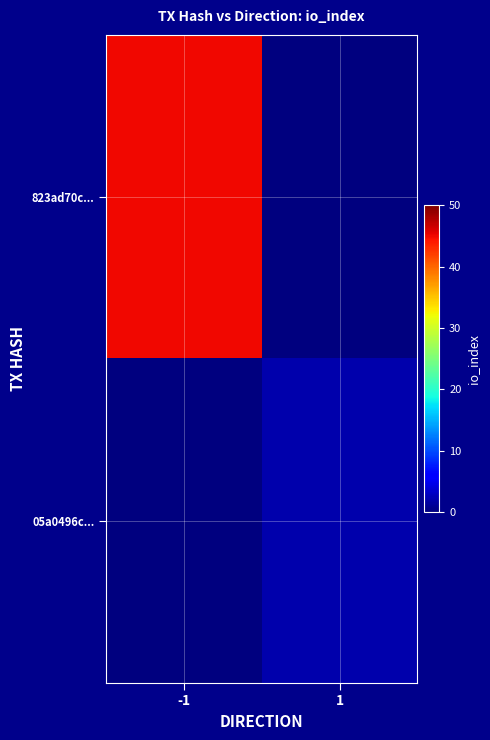

Rank the series at -1 from highest to lowest value.

823ad70c..., 05a0496c...